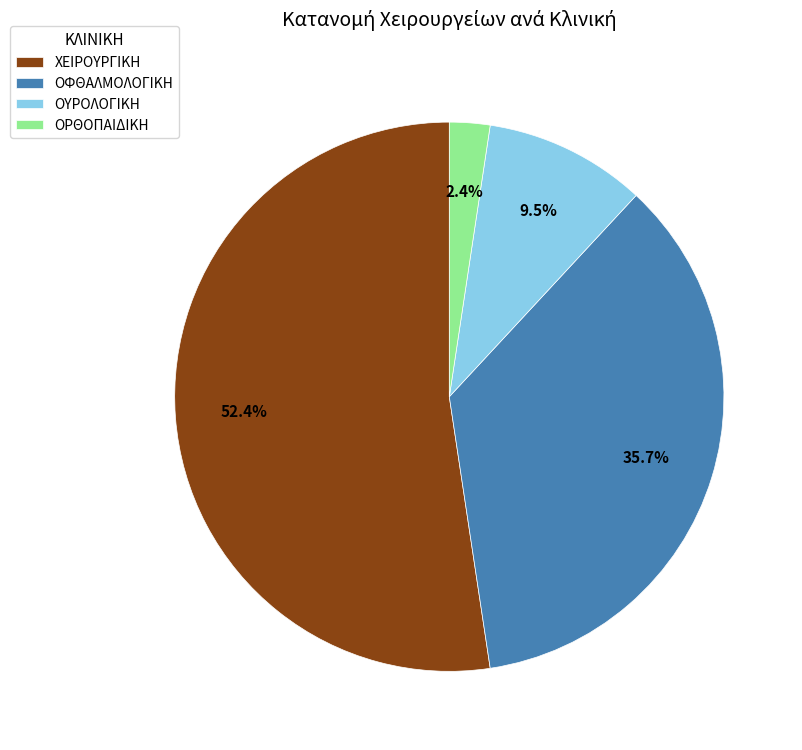

To the nearest percent, what is the difference between the largest and smallest slice percentages?

50%